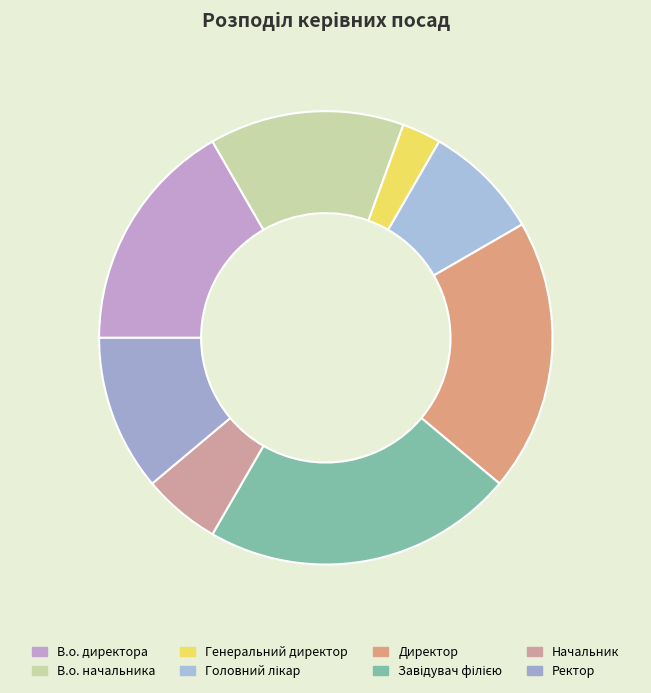

Is it true that Генеральний директор is 14% of the pie?

False